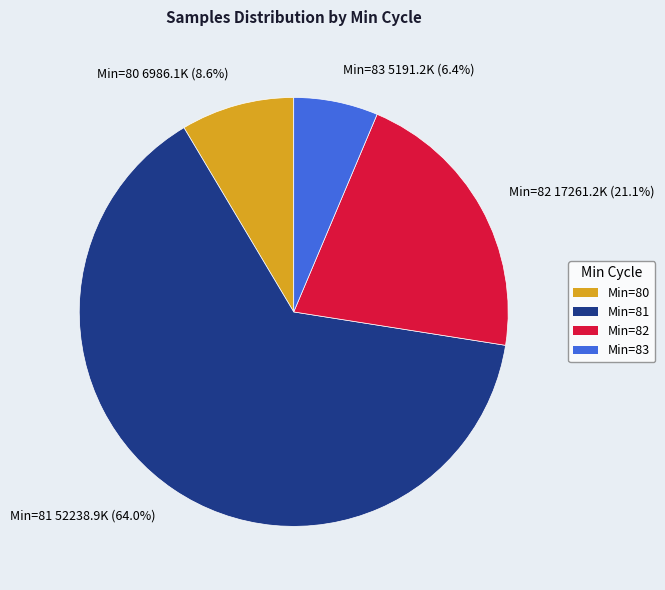

What percentage is NOT represented by Min=82?

78.9%